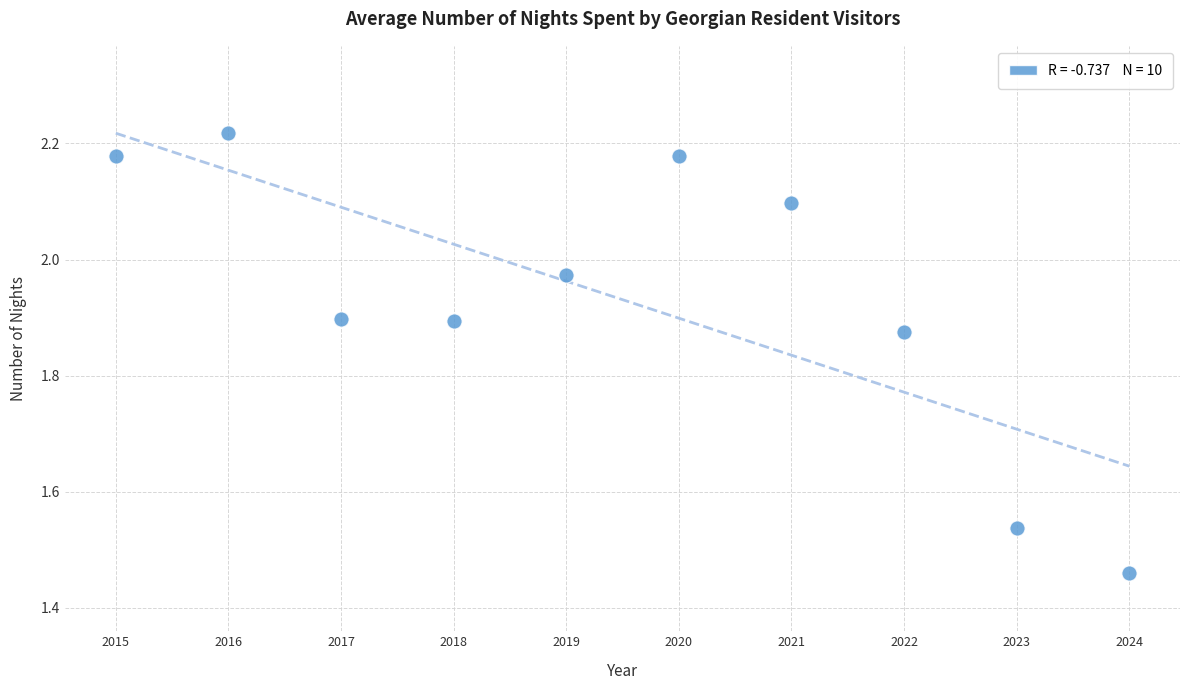

What is the range of Y values (max minus min)?

0.8